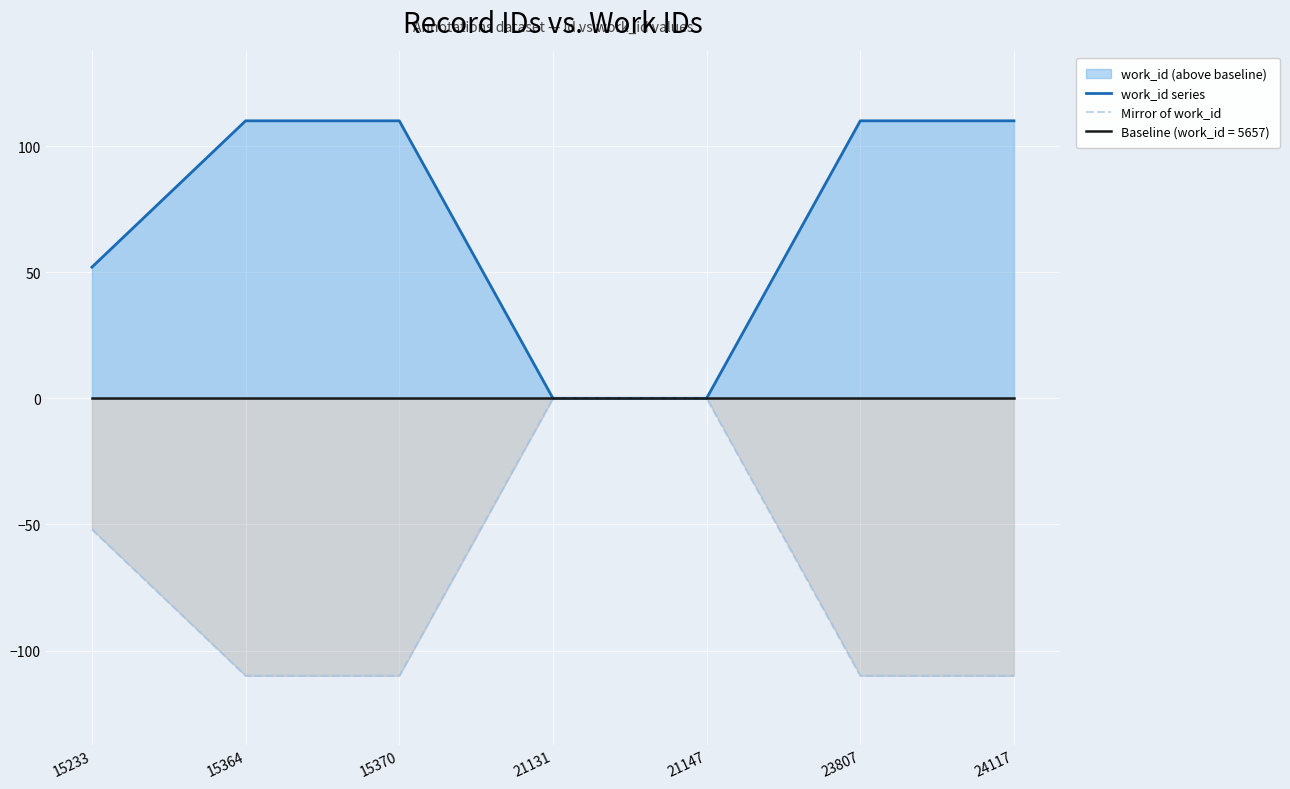

What is the sum of the work_id series values at 15233 and 23807?

162